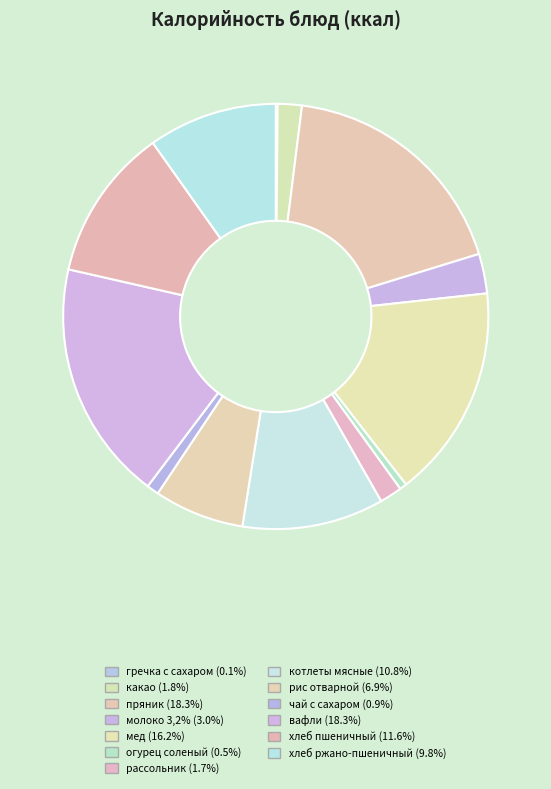

What is the smallest slice in the pie chart?

гречка с сахаром